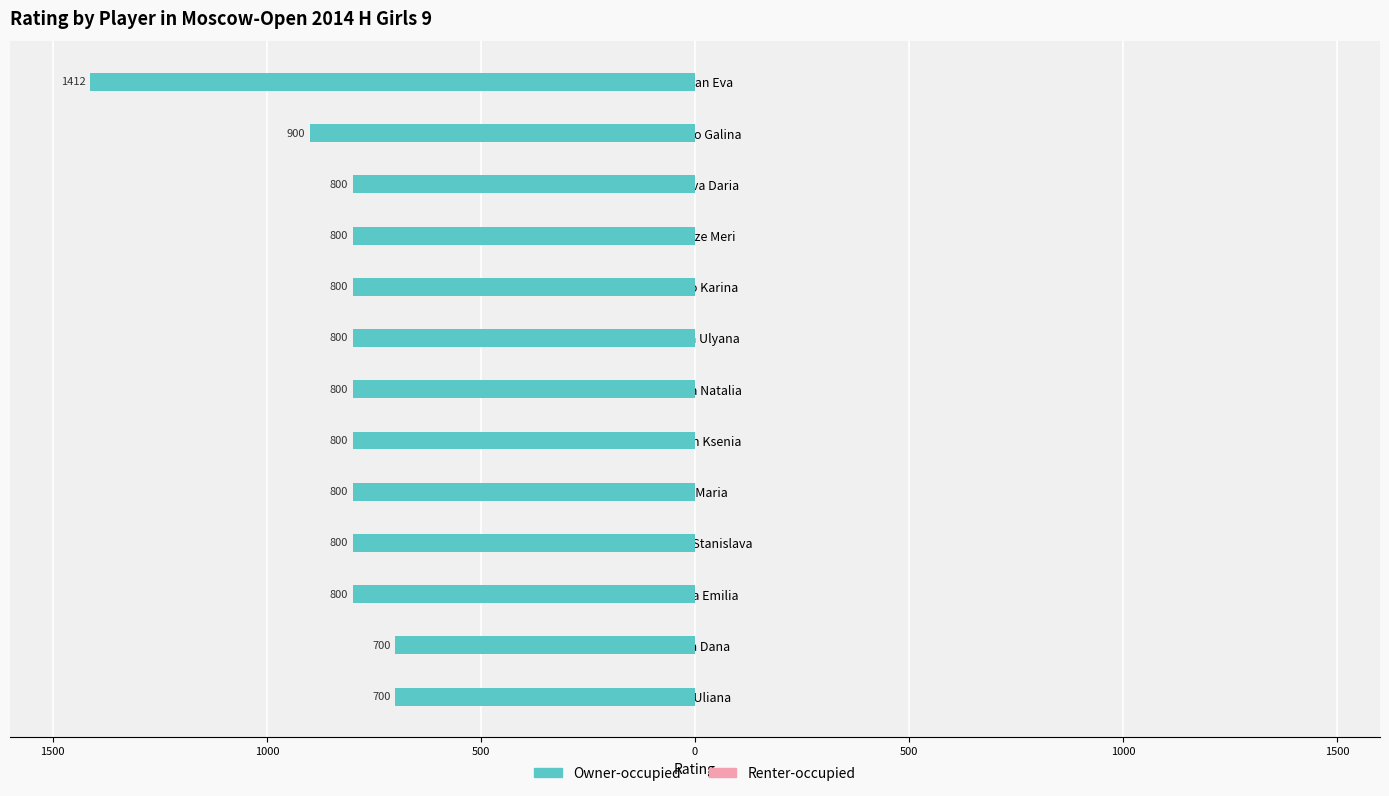

Does the chart contain any negative values?

Yes